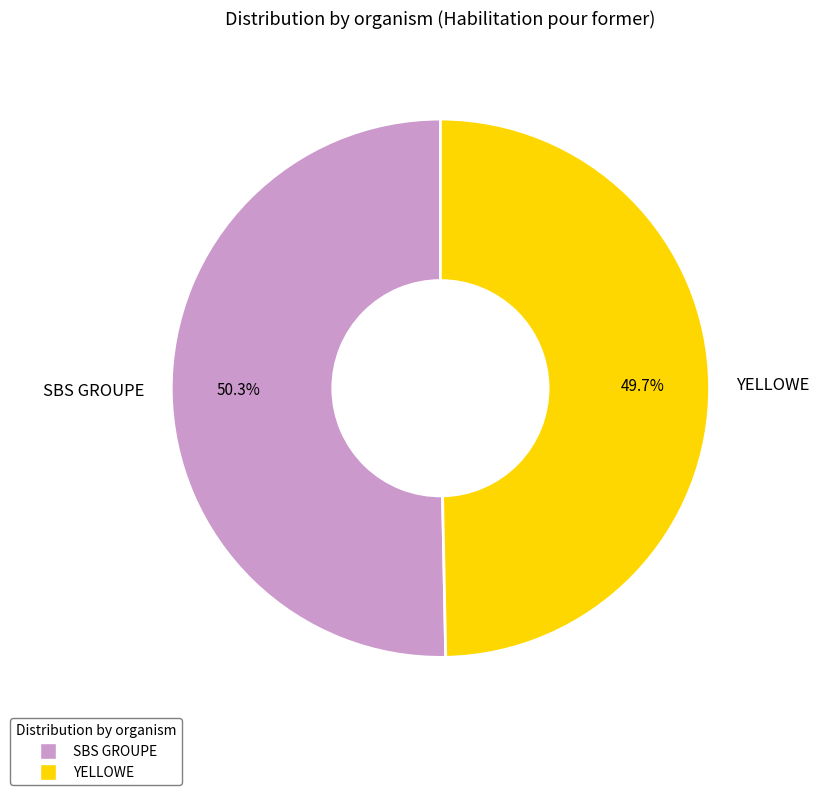

True or false: YELLOWE accounts for 41% of the total.

False